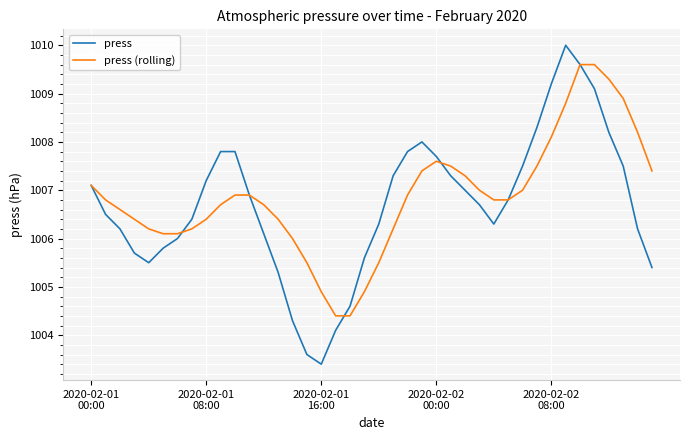

Which series has the widest spread of values?

press